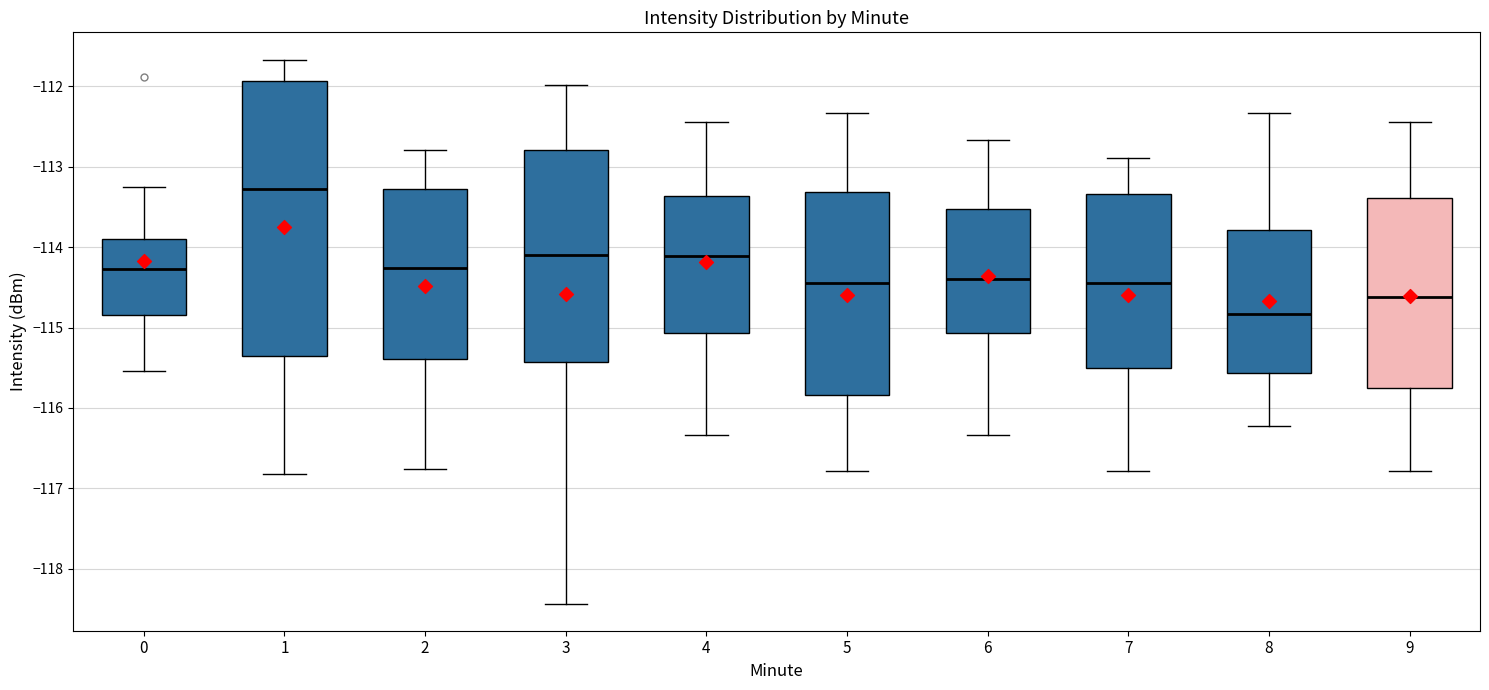

Reading left to right, transcribe this box plot: for each box, give where its median line is, the range the box spans, and where its two whiskers end, as read against the y-axis. The values are not printed on the chart, so give them approximately, as read against the axis.

0: median -114.3, box -114.8 to -113.9, whiskers -115.5 to -113.3
1: median -113.3, box -115.4 to -111.9, whiskers -116.8 to -111.7
2: median -114.3, box -115.4 to -113.3, whiskers -116.8 to -112.8
3: median -114.1, box -115.4 to -112.8, whiskers -118.4 to -112.0
4: median -114.1, box -115.1 to -113.4, whiskers -116.3 to -112.4
5: median -114.4, box -115.8 to -113.3, whiskers -116.8 to -112.3
6: median -114.4, box -115.1 to -113.5, whiskers -116.3 to -112.7
7: median -114.4, box -115.5 to -113.3, whiskers -116.8 to -112.9
8: median -114.8, box -115.6 to -113.8, whiskers -116.2 to -112.3
9: median -114.6, box -115.8 to -113.4, whiskers -116.8 to -112.4